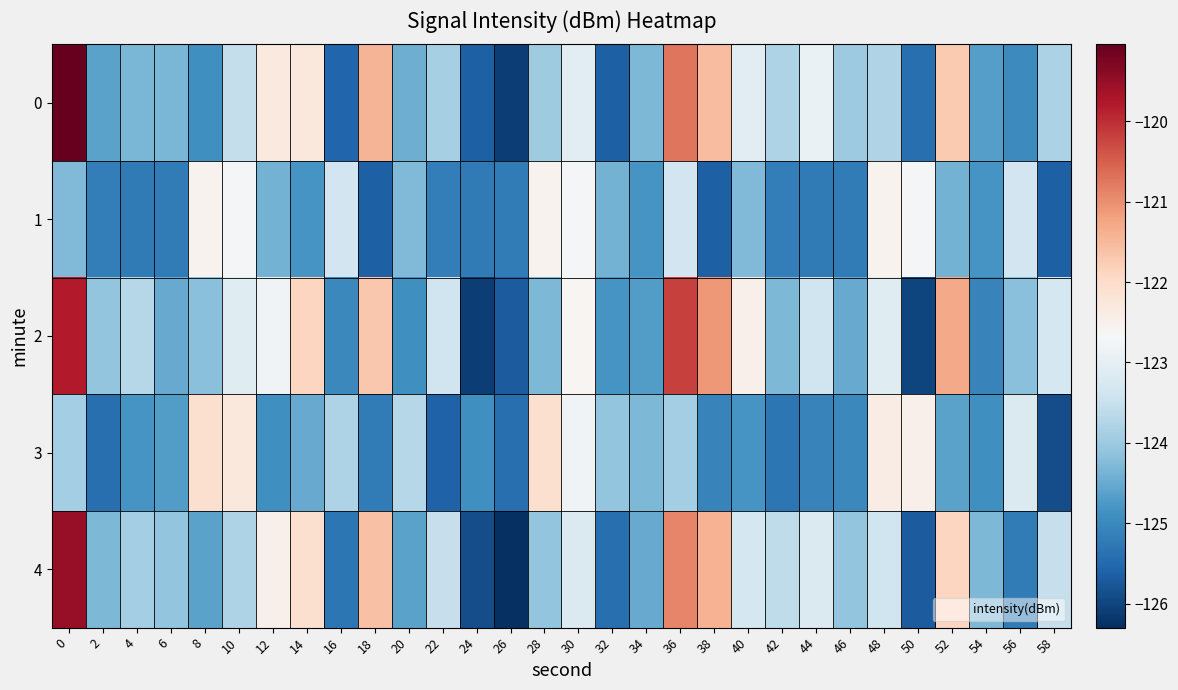

Which series has the largest total across all categories?

2